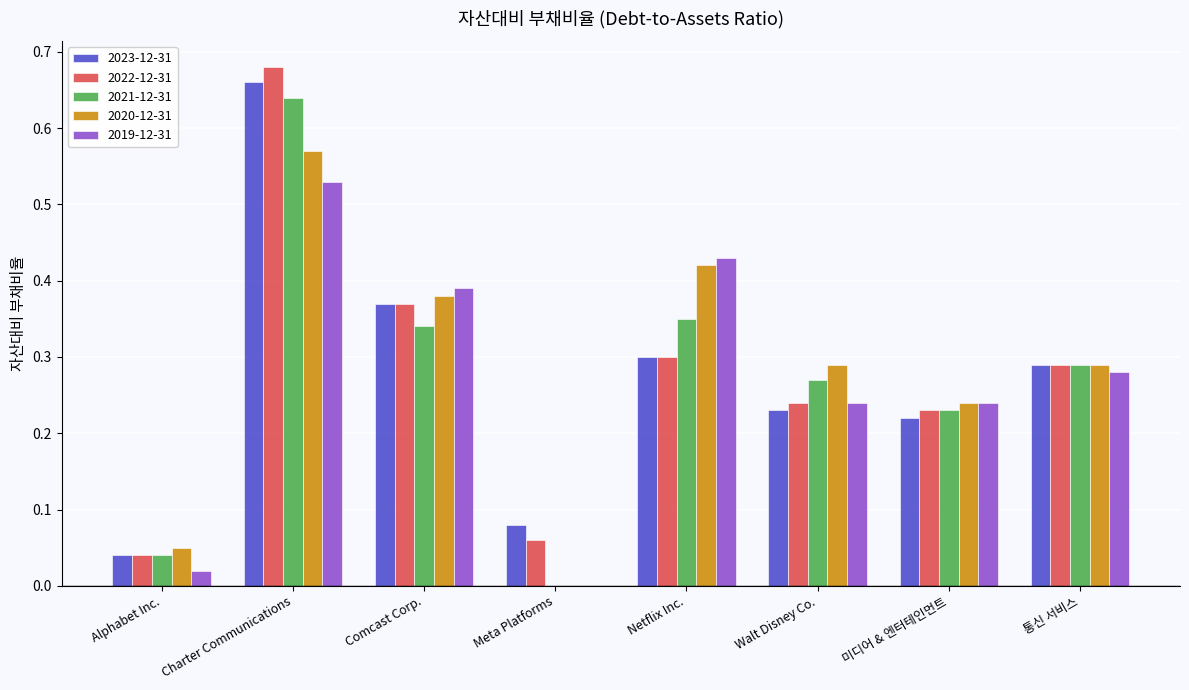

At which label does 2023-12-31 reach its peak?

Charter Communications